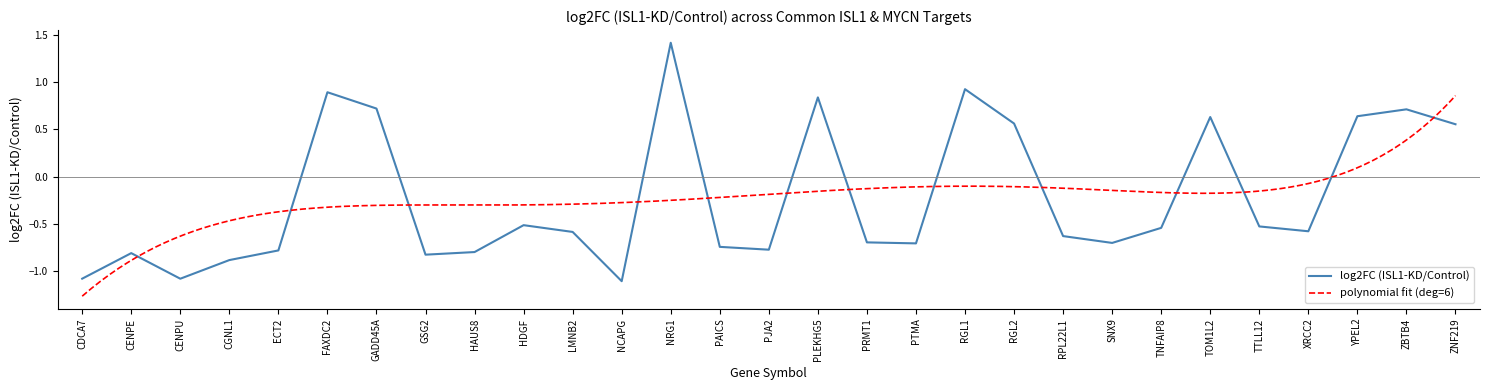

Rank the categories by value from highest to lowest.

NRG1, RGL1, FAXDC2, PLEKHG5, GADD45A, ZBTB4, YPEL2, TOM1L2, RGL2, ZNF219, HDGF, TTLL12, TNFAIP8, XRCC2, LMNB2, RPL22L1, PRMT1, SNX9, PTMA, PAICS, PJA2, ECT2, HAUS8, CENPE, GSG2, CGNL1, CDCA7, CENPU, NCAPG